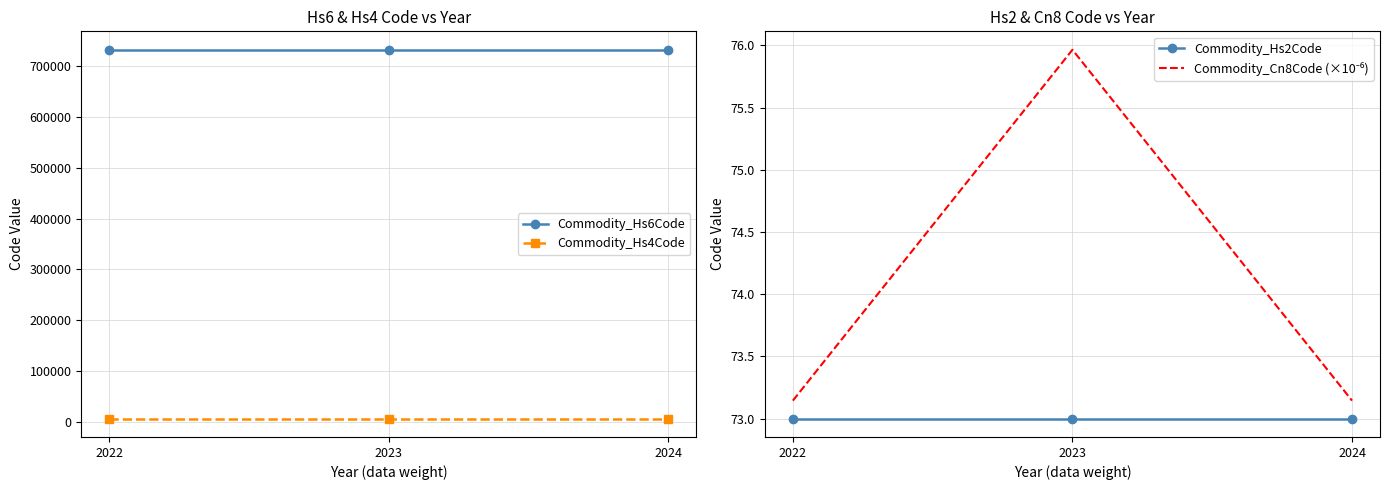

What is the sum of the Commodity_Cn8Code (×10⁻⁶) values at 2024 and 2022?

146.3